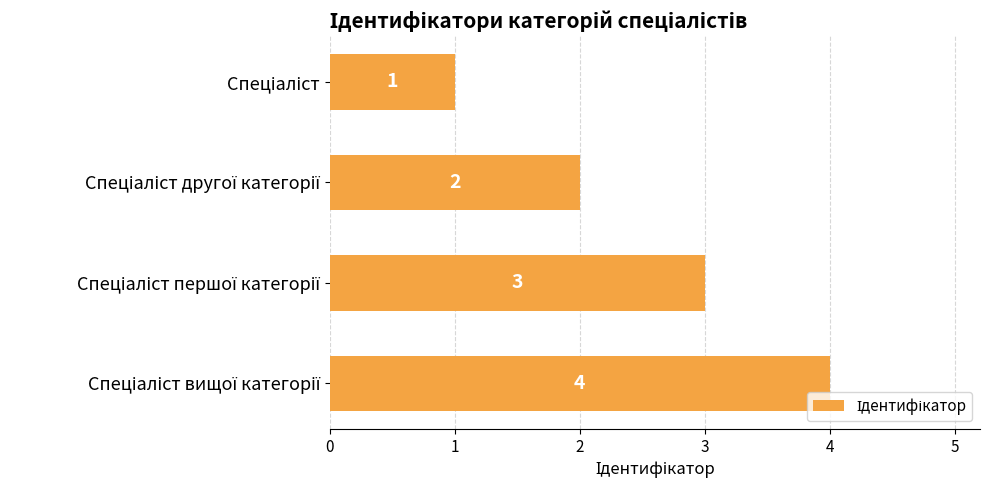

What is the maximum value shown in the chart?

4